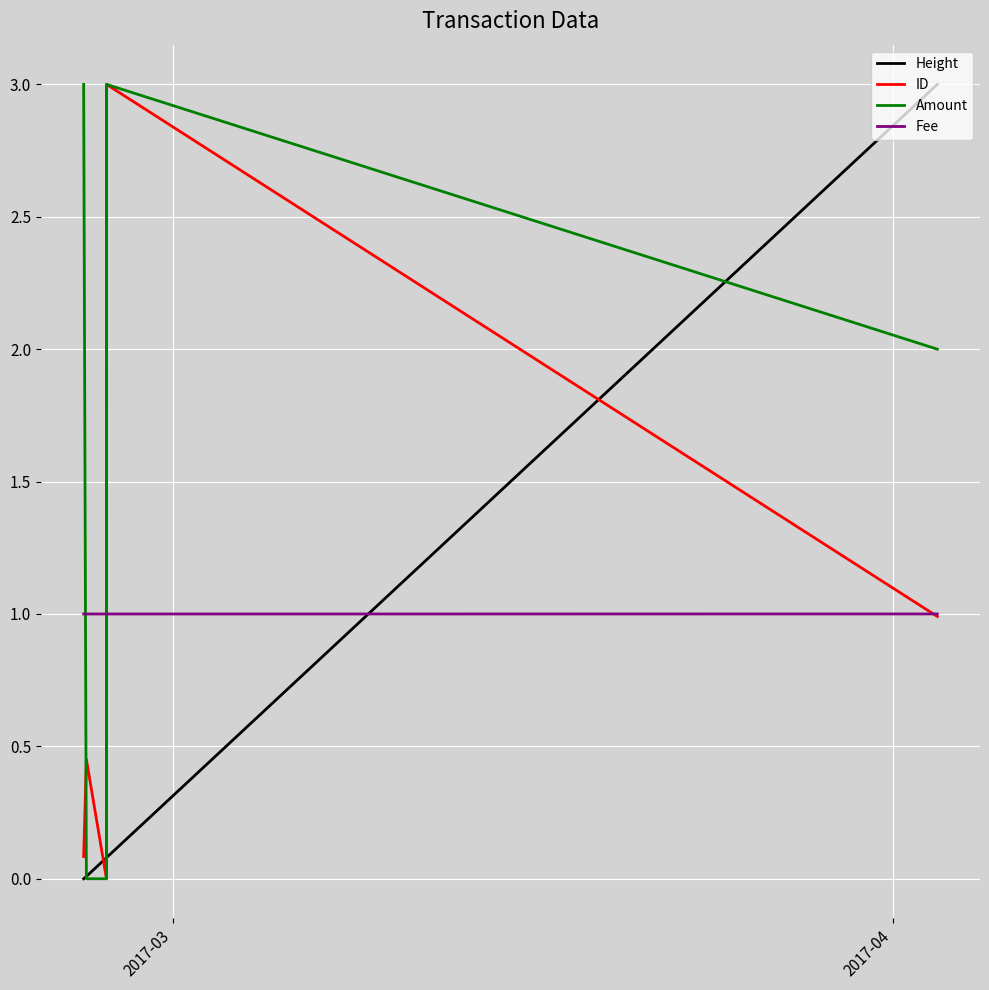

What is the average value of the ID series?

0.9